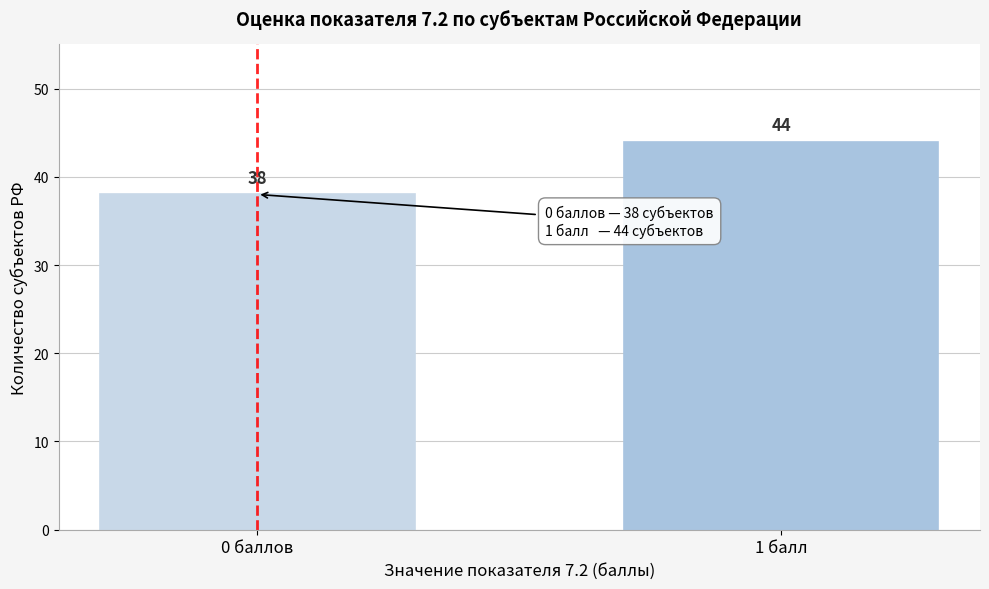

Reading left to right, what are all the values shown in this chart?

0 баллов=38	1 балл=44